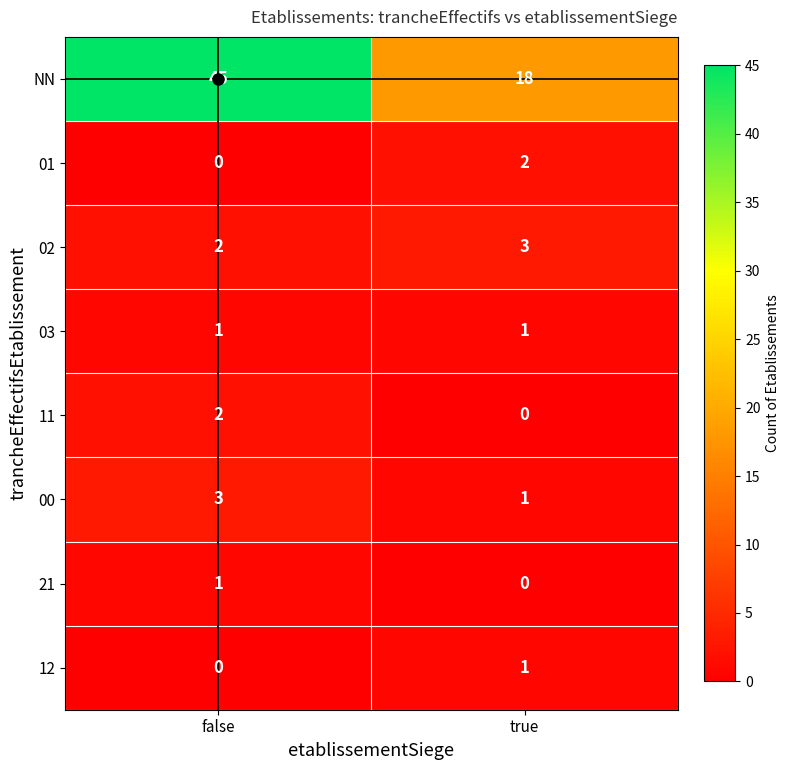

At which label is 02 closest to 2?

false